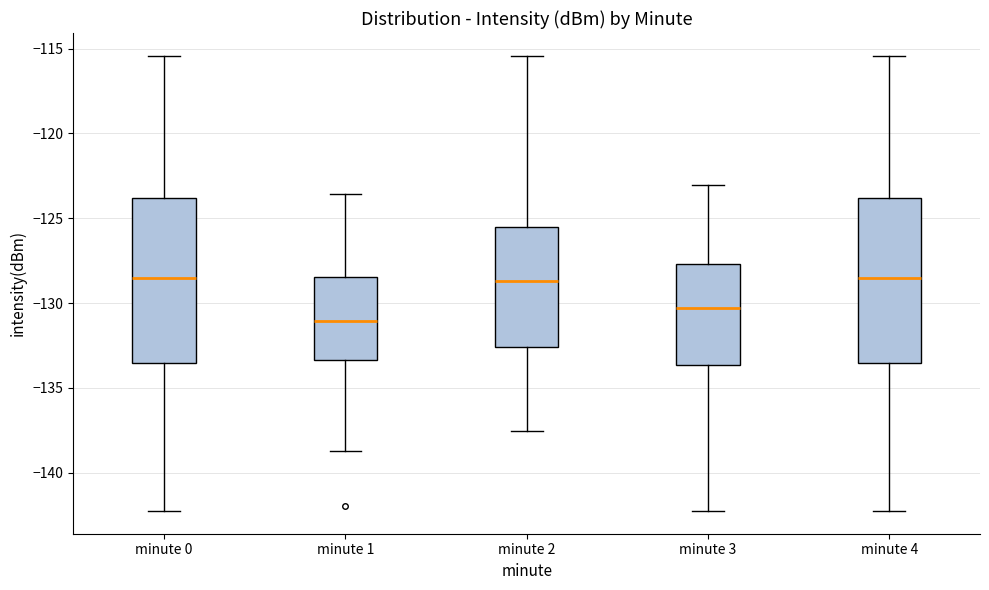

Reading left to right, read every box against the y-axis: the position of its median line, the range the box covers, and the ends of its whiskers. The values are not printed on the chart, so give them approximately, as read against the axis.

minute 0: median -128.5, box -133.5 to -124.0, whiskers -142.0 to -115.5
minute 1: median -131.0, box -133.5 to -128.5, whiskers -138.5 to -123.5
minute 2: median -128.5, box -132.5 to -125.5, whiskers -137.5 to -115.5
minute 3: median -130.5, box -133.5 to -127.5, whiskers -142.0 to -123.0
minute 4: median -128.5, box -133.5 to -124.0, whiskers -142.0 to -115.5